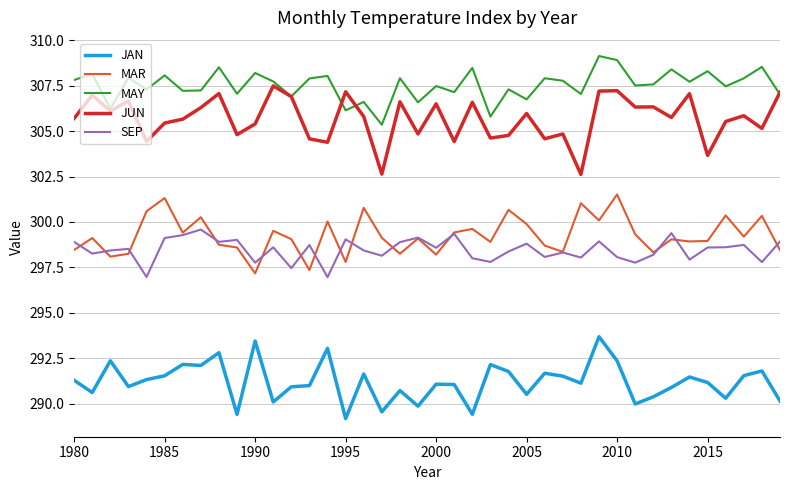

List the series in order of their peak value, highest first.

MAY, JUN, MAR, SEP, JAN